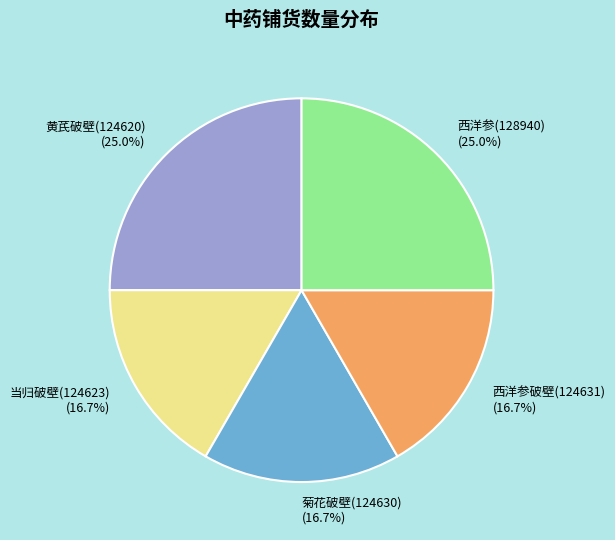

To the nearest percent, what portion does 黄芪破壁(124620) represent?

25%